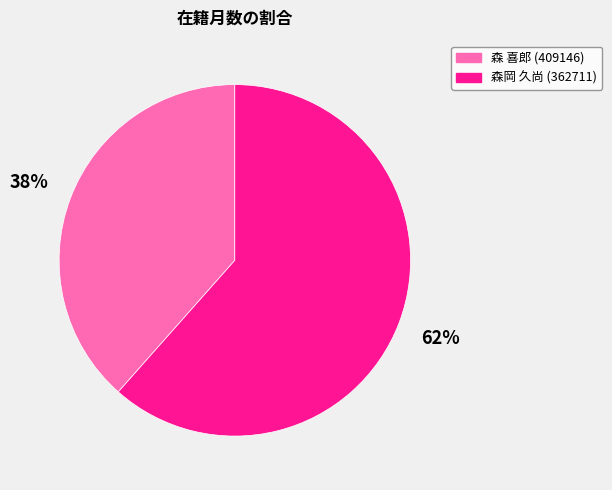

How many segments does this pie chart have?

2